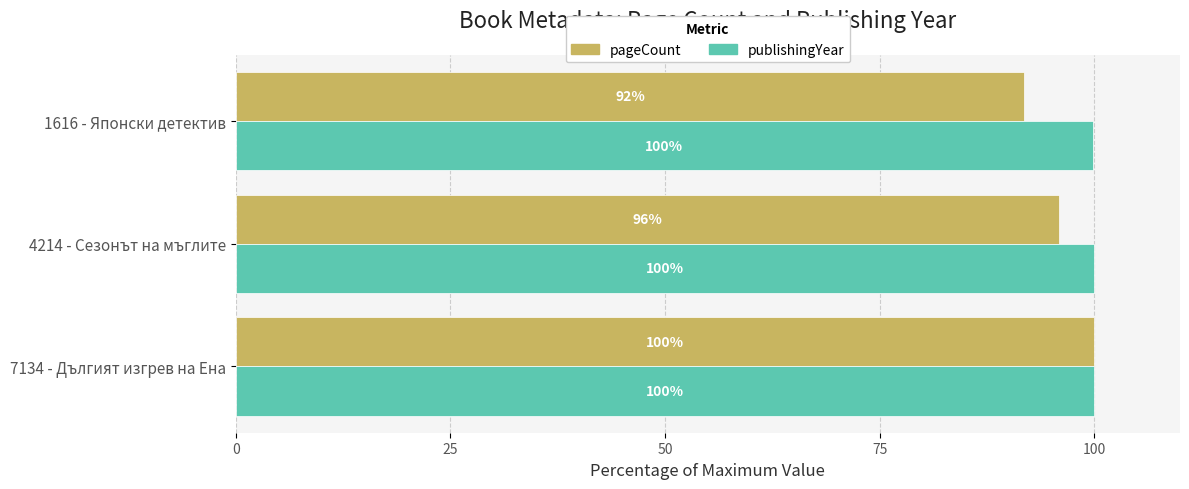

The pageCount series shows 91.8 at 1616 - Японски детектив. True or false?

True